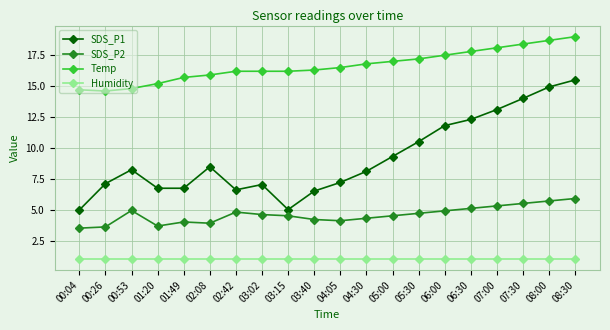

True or false: SDS_P1 and Humidity intersect in this chart.

False